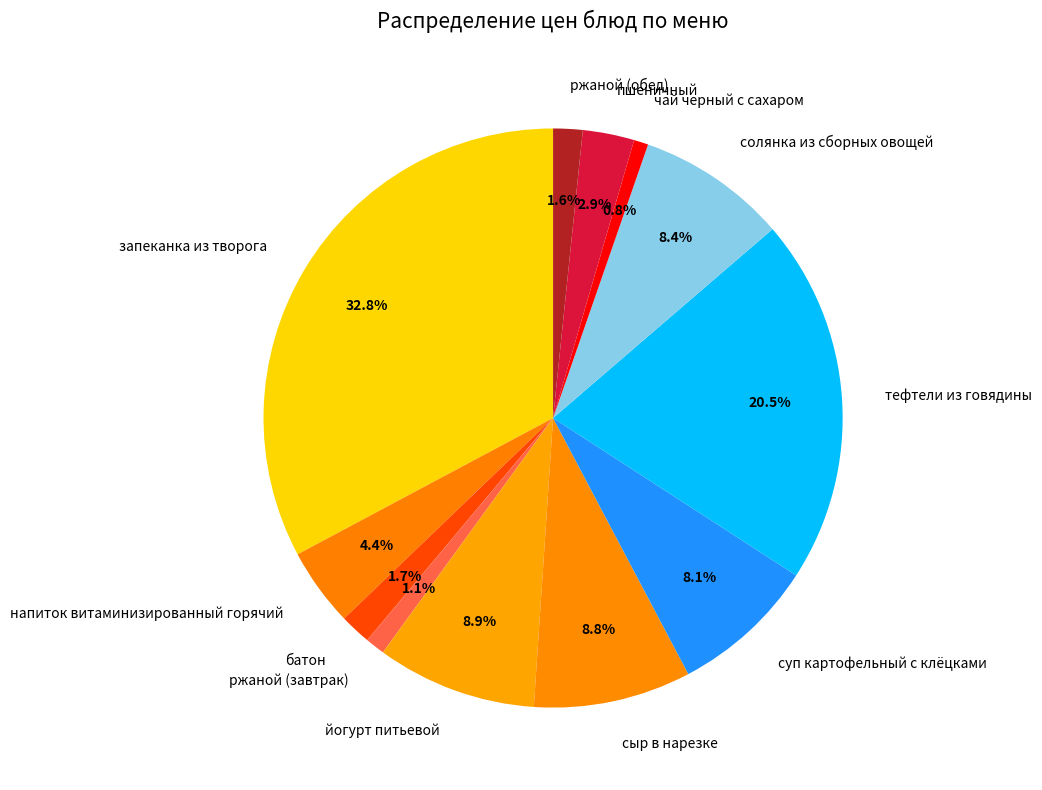

Does суп картофельный с клёцками account for over 50% of the chart?

No